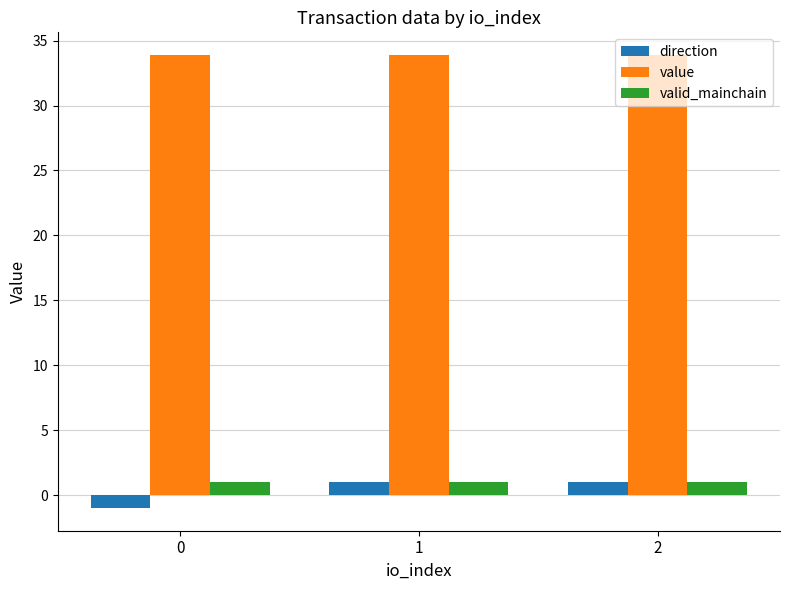

What is the total value across all series at 1?

35.9